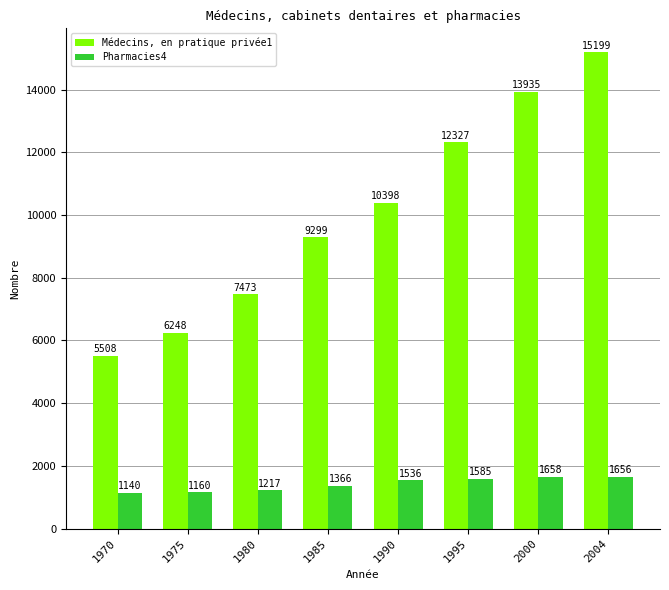

Where is Médecins, en pratique privée1 nearest to the value 10353?

1990